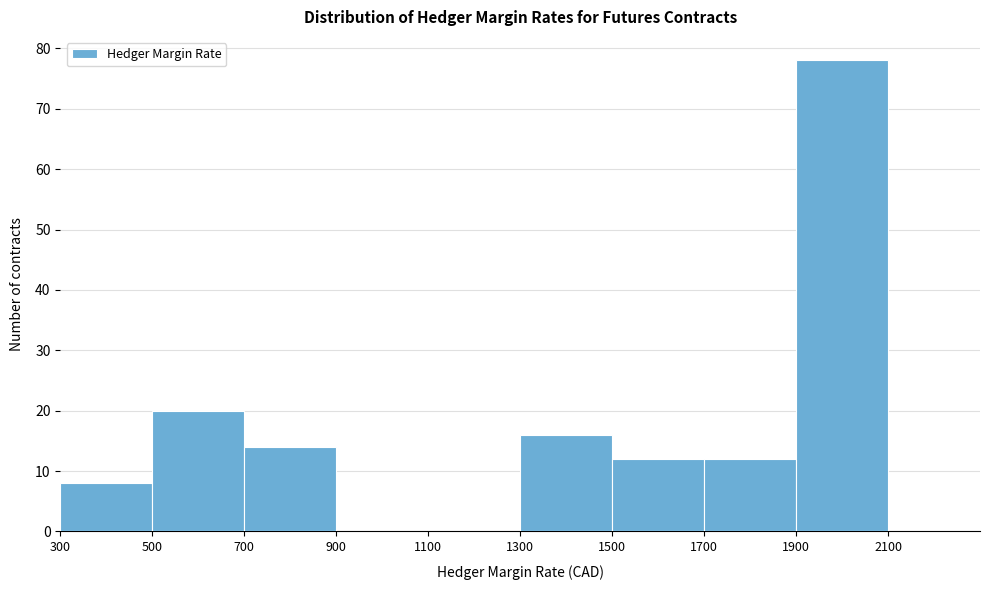

How tall is the bar that spans 300 to 500 on the x-axis? The values are not printed on the chart, so give them approximately, as read against the axis.

8